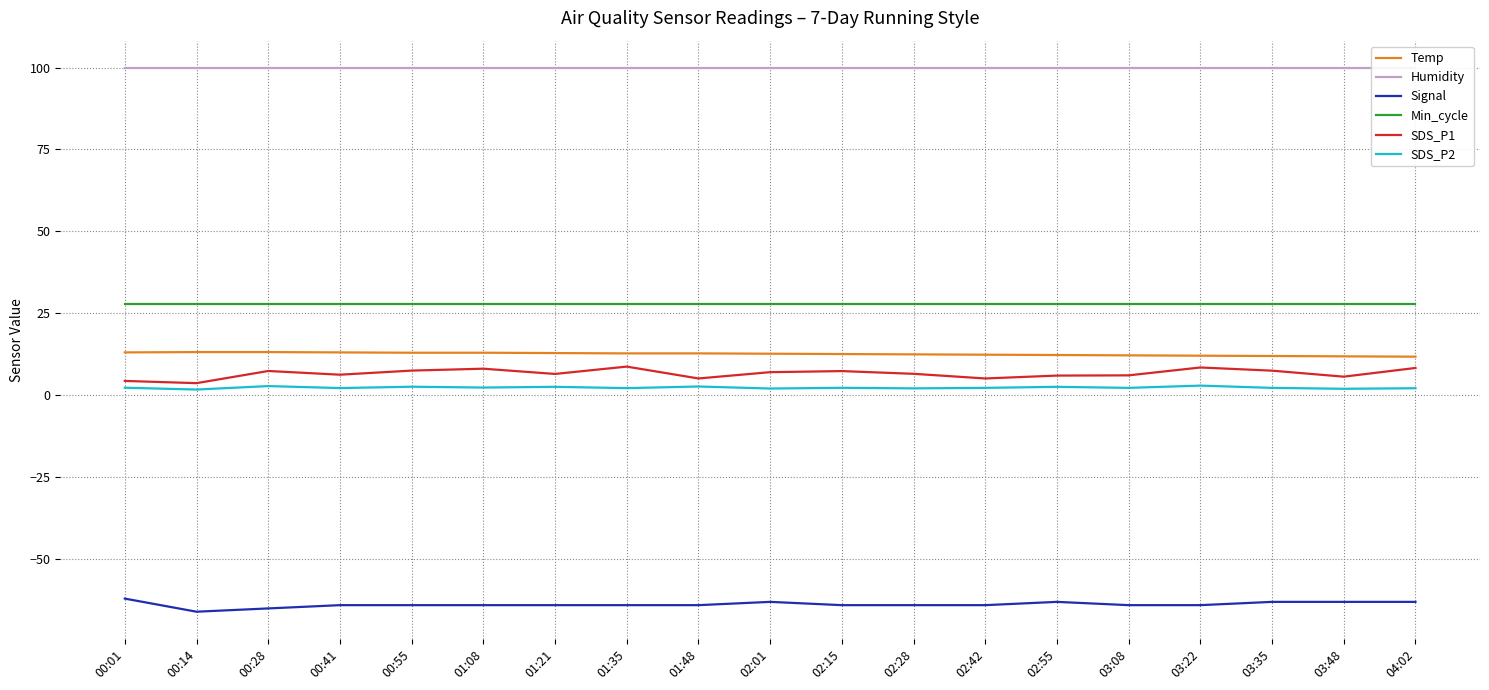

What is the minimum value shown in the chart?

-66.0